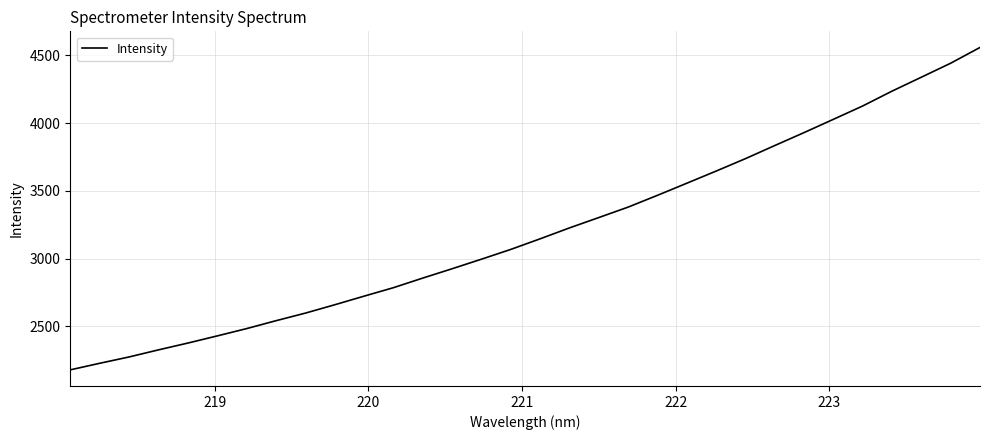

What is the smallest value displayed?

2179.4